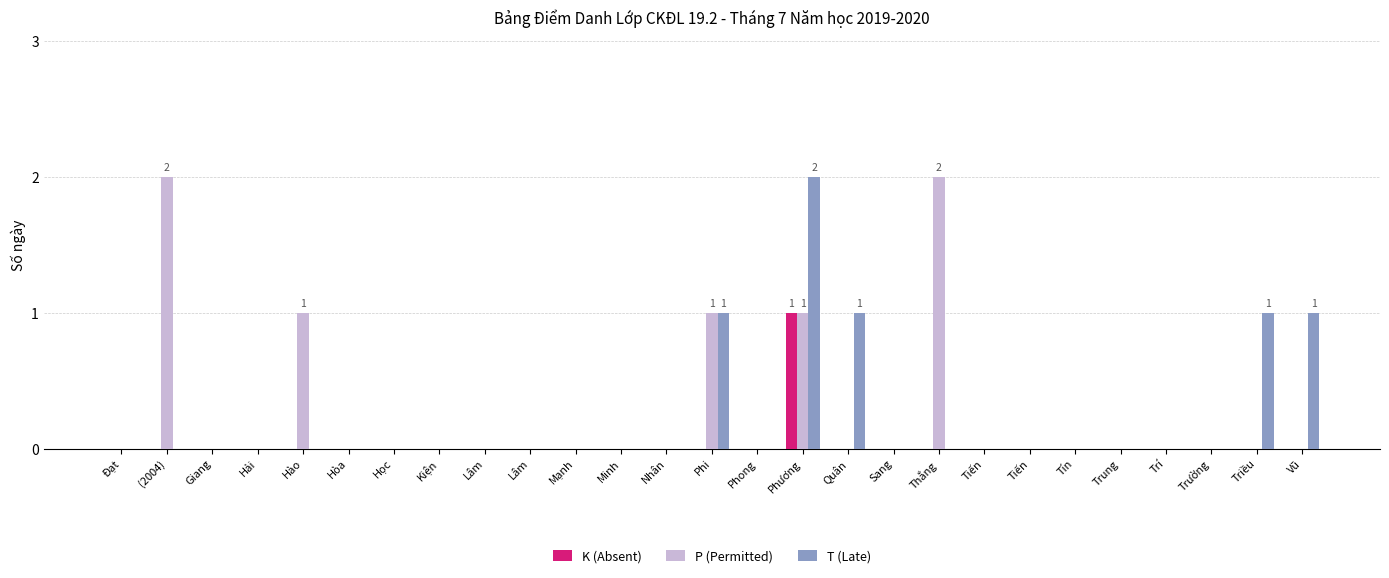

Are the bars grouped side by side (vs. stacked)?

Yes